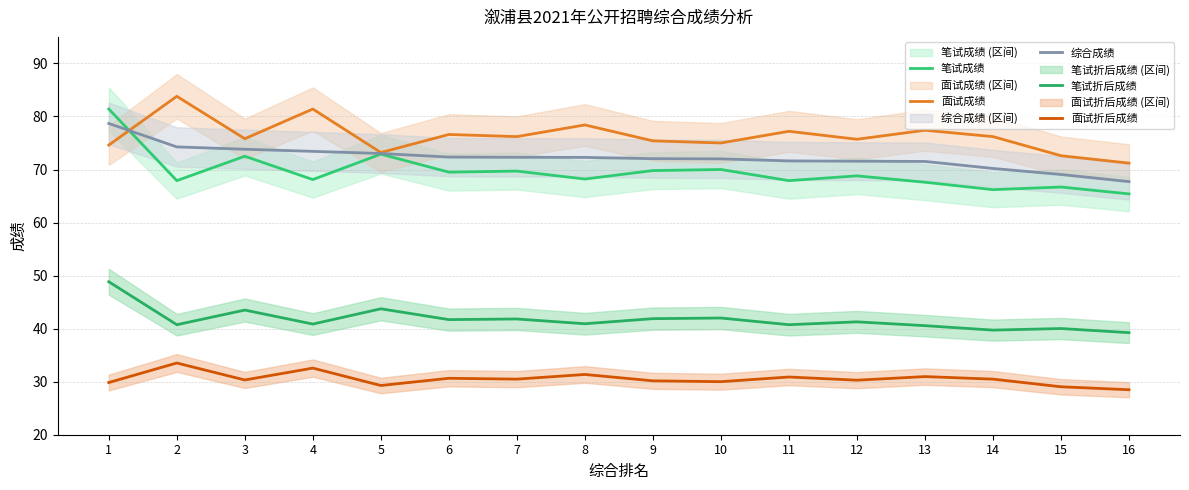

What is the maximum value for 综合成绩?

78.7